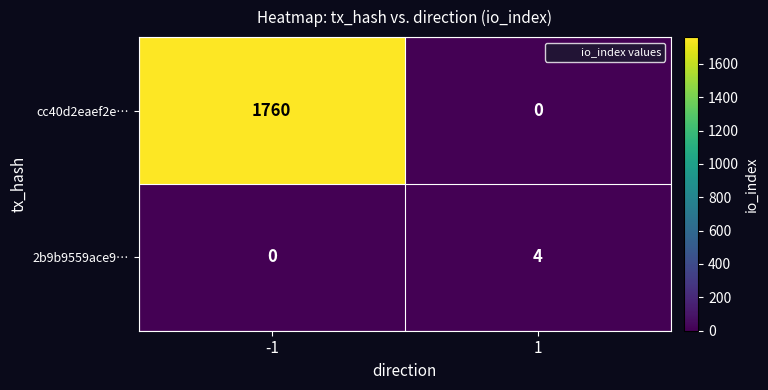

Which series has the largest total across all categories?

cc40d2eaef2e…